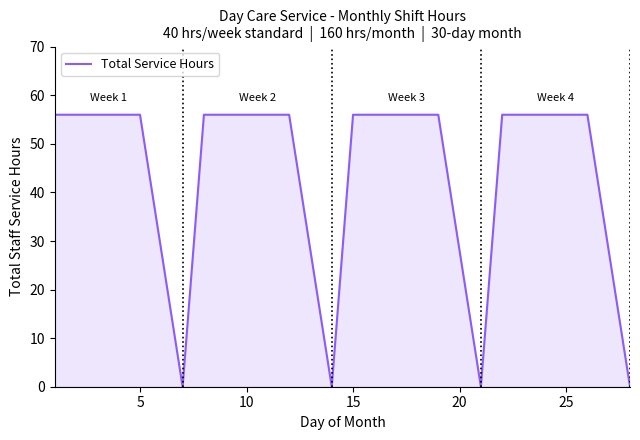

How many lines are shown in the chart?

1